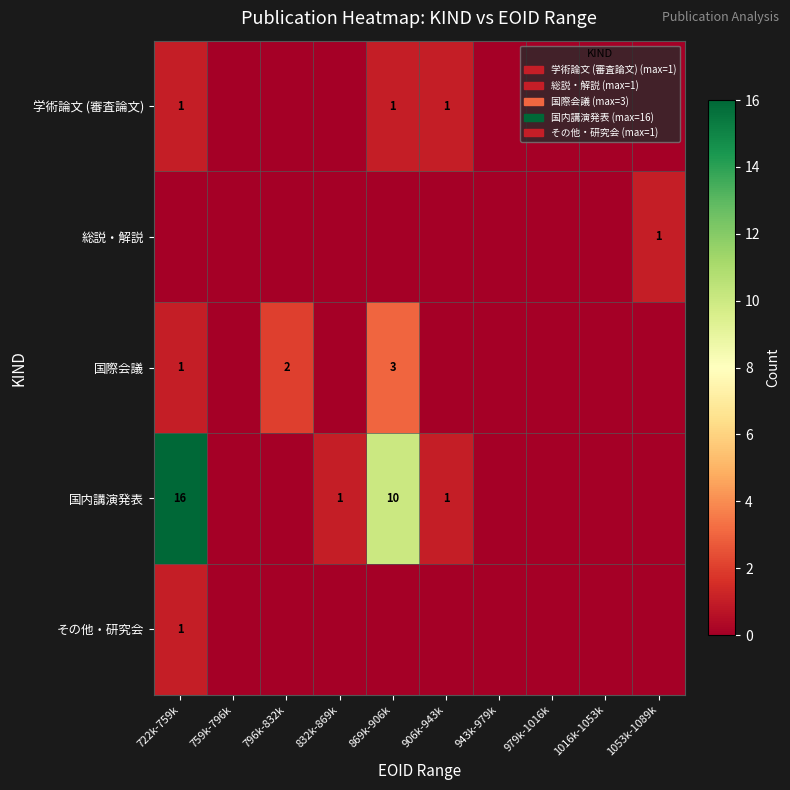

At how many categories does at least one series exceed 1?

3